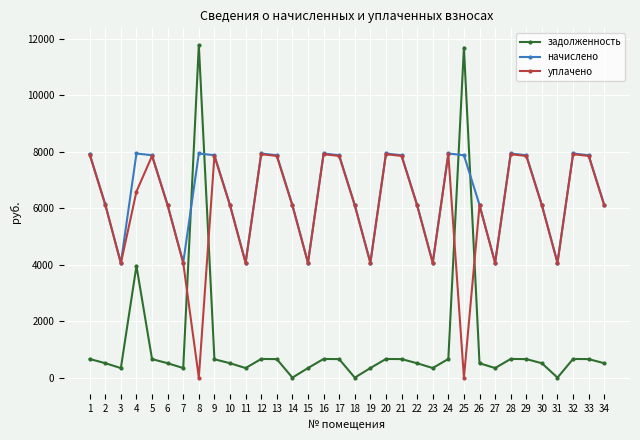

At which category does уплачено reach its first local valley?

3